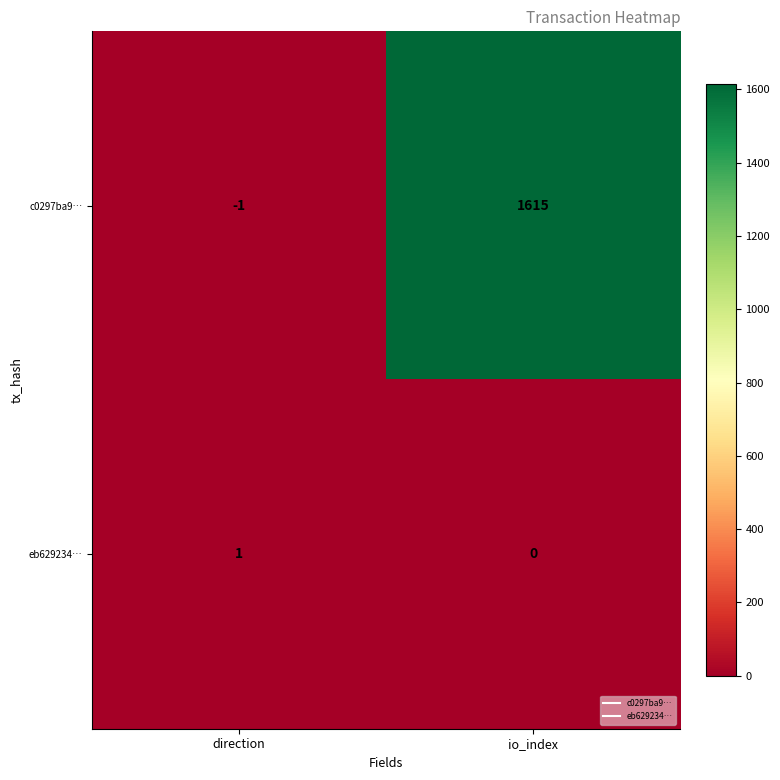

Rank the series at io_index from highest to lowest value.

c0297ba9…, eb629234…